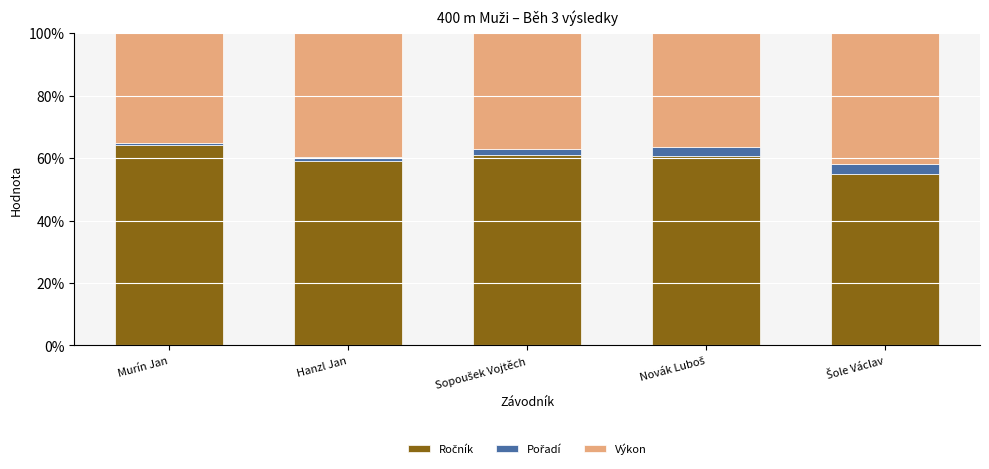

Which series has the largest total across all categories?

Ročník